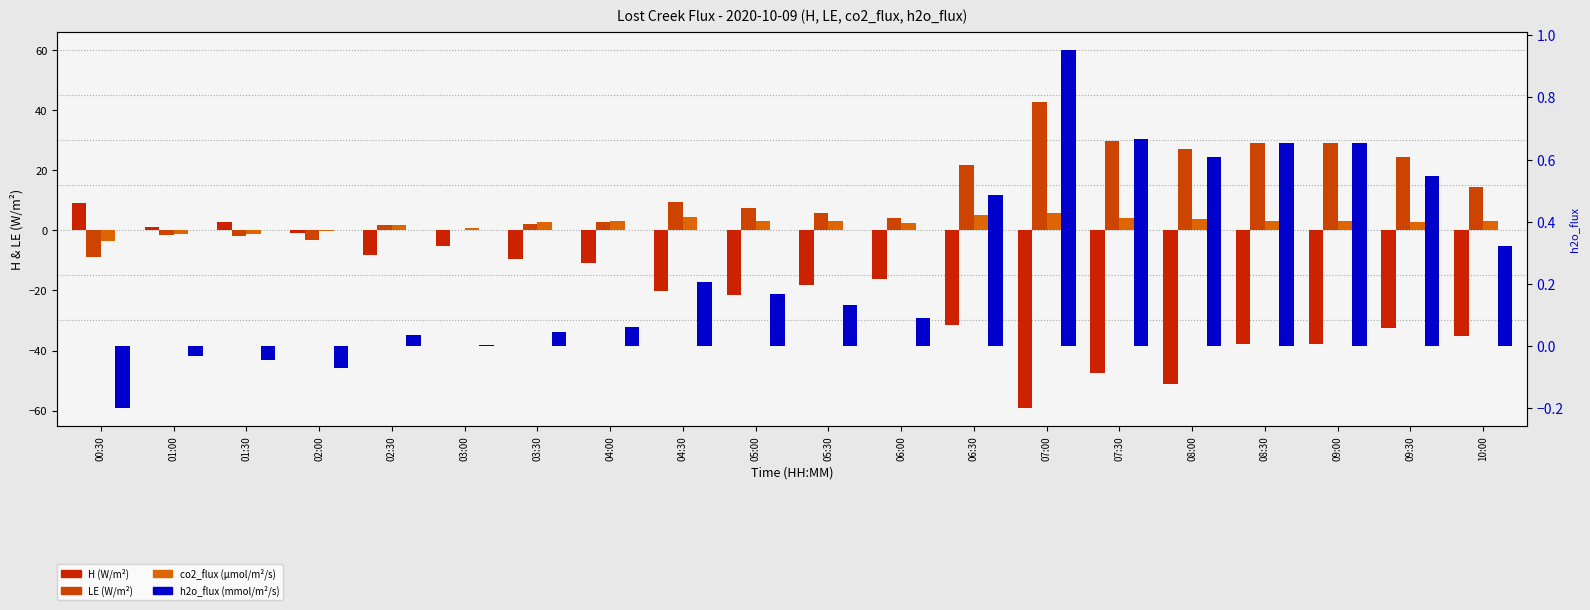

At which category is the sum across all series the highest?

01:30